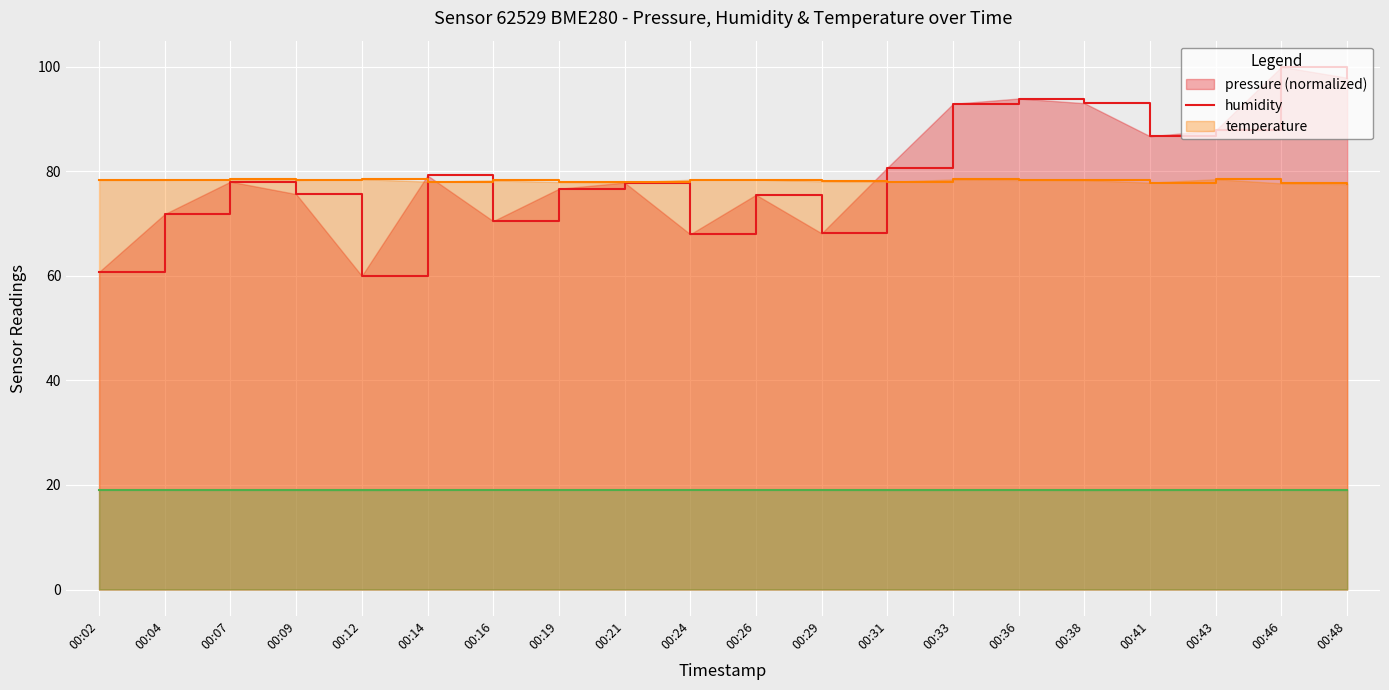

What is the value of the humidity point at the 3rd from the left?

78.5